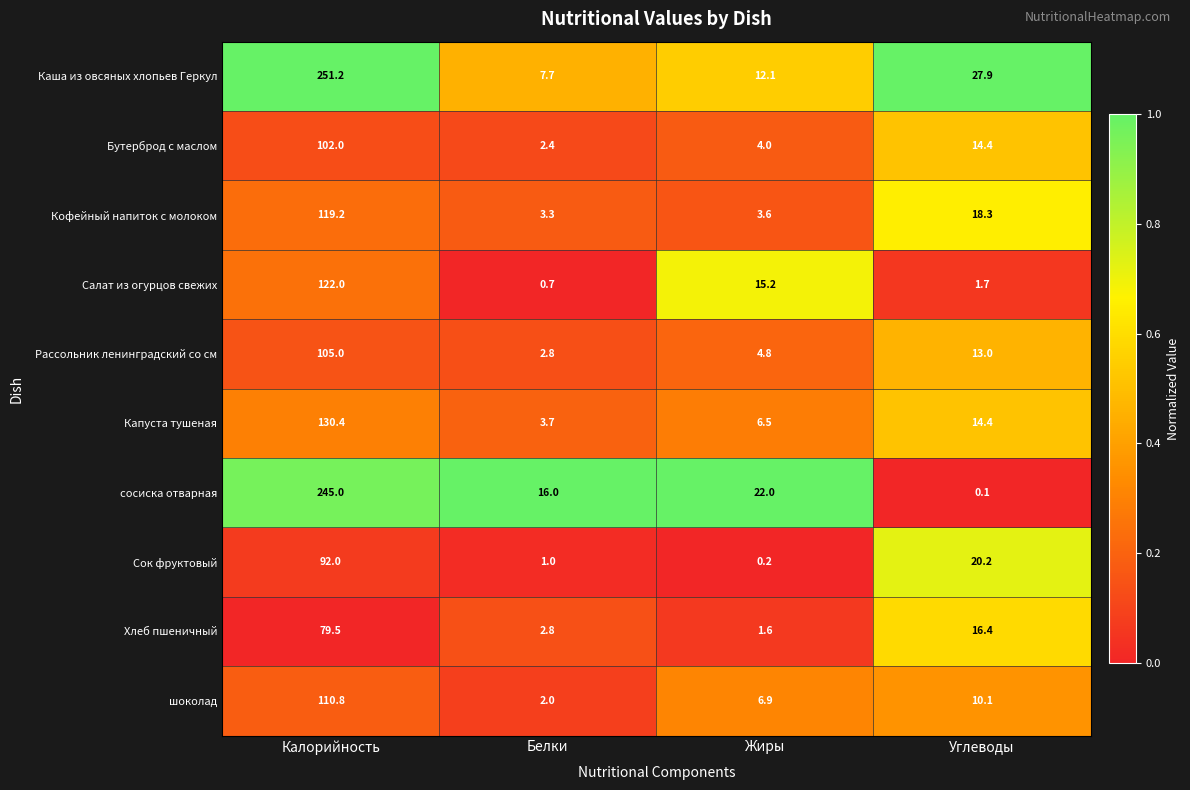

What is the difference between the second highest and second lowest values in the Сок фруктовый series?

19.2